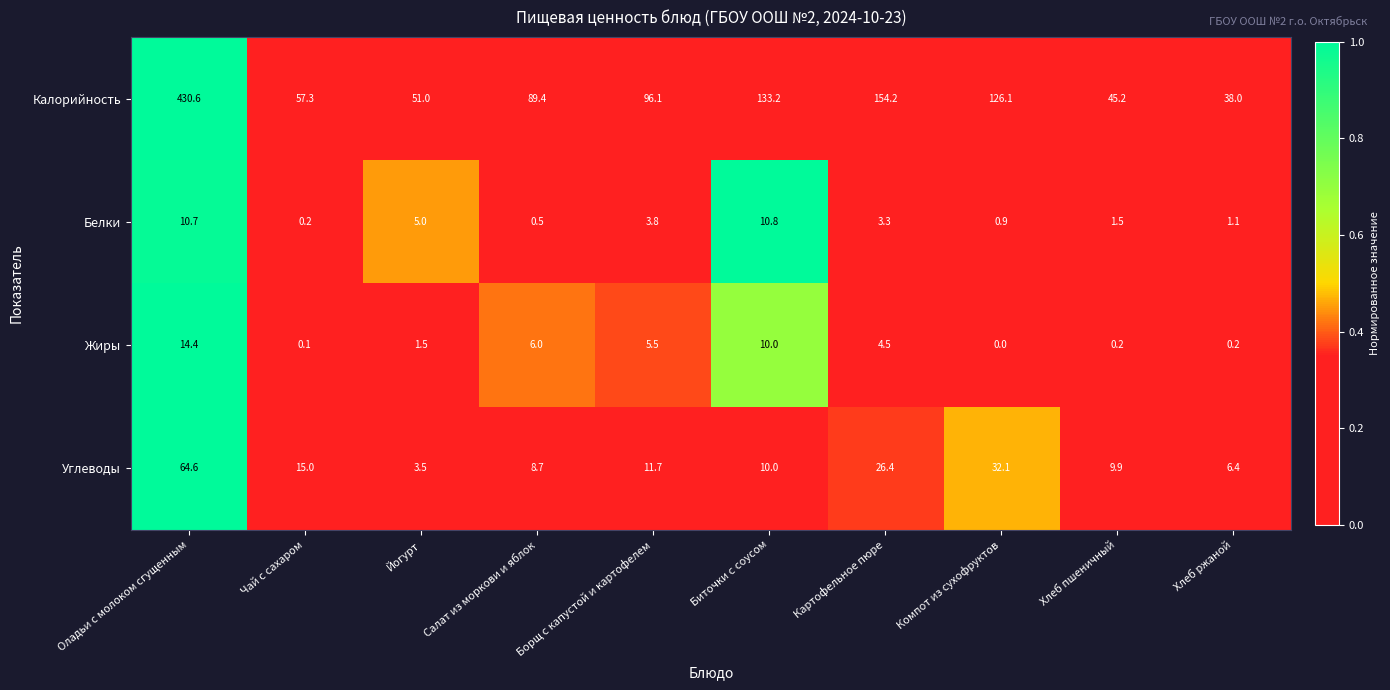

Where is Углеводы nearest to the value 34?

Компот из сухофруктов